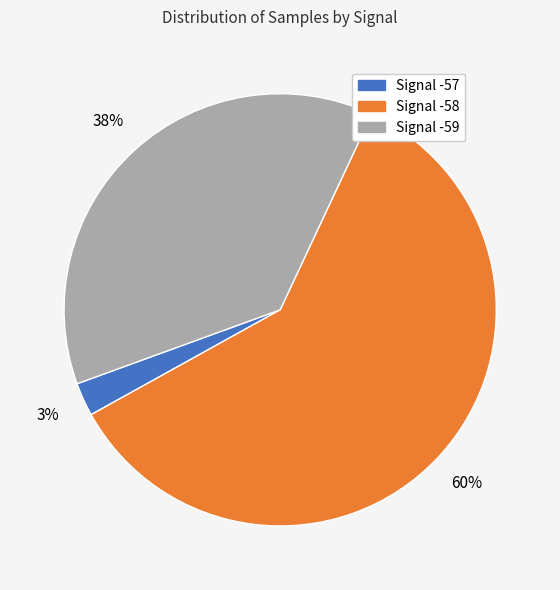

Is the sum of Signal -58 and Signal -57 greater than half?

Yes